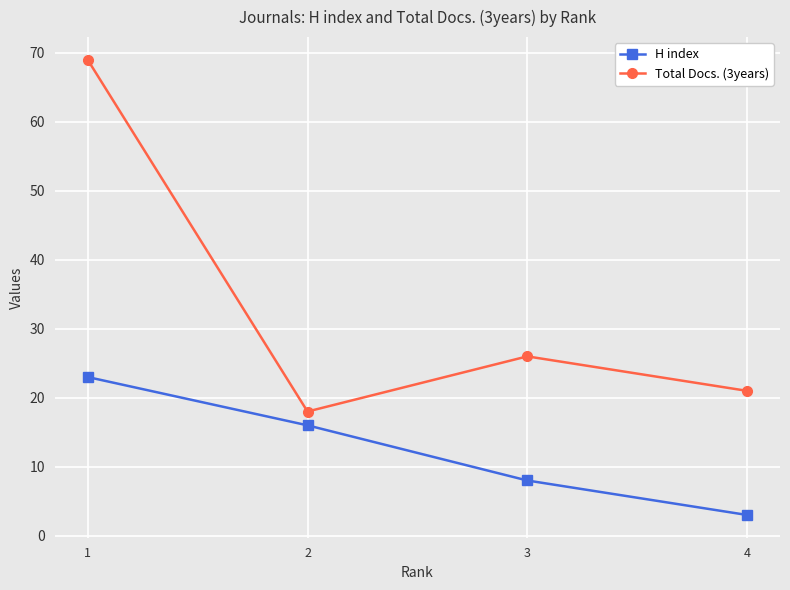

The Total Docs. (3years) series shows 110 at 1. True or false?

False